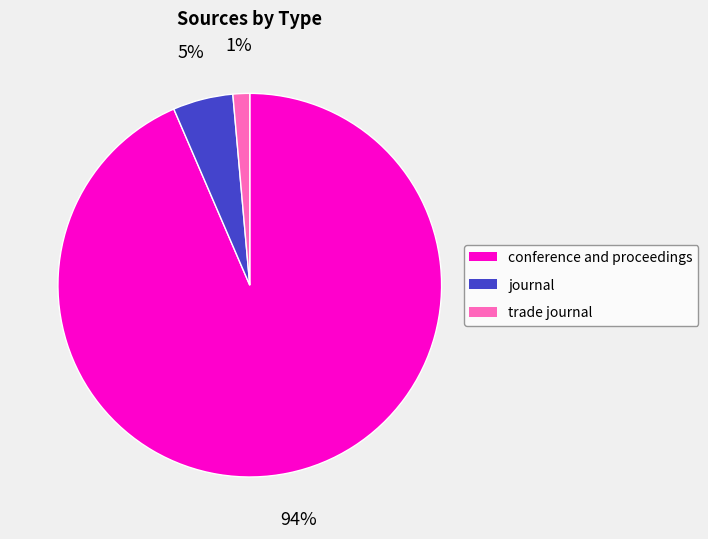

Between trade journal and conference and proceedings, which is larger?

conference and proceedings